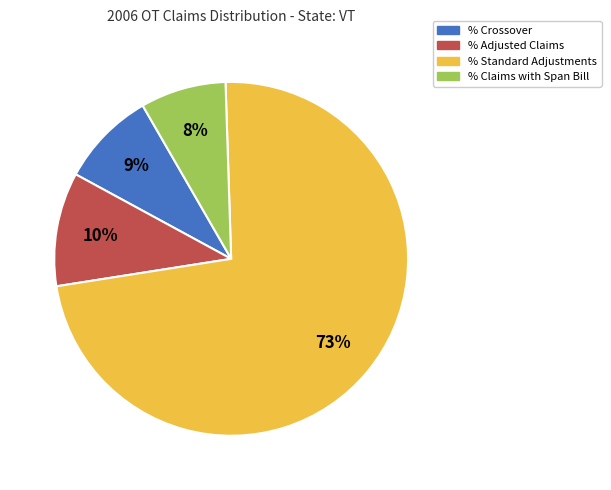

Which category has the biggest portion of the pie?

% Standard Adjustments